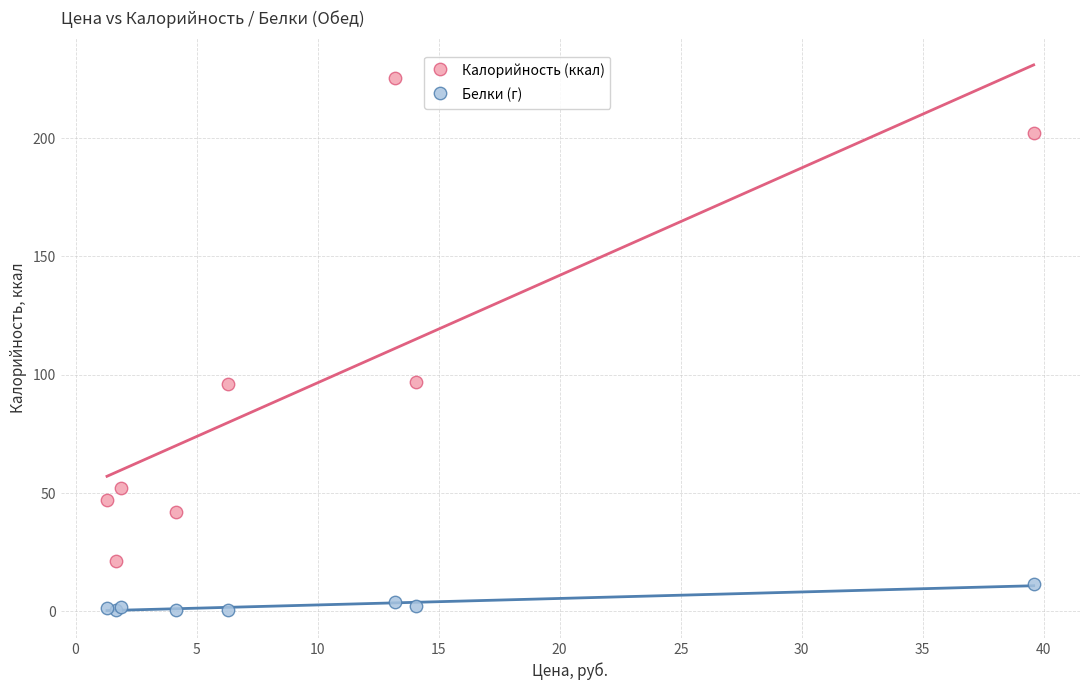

What are all the series names shown in the legend?

Калорийность (ккал), Белки (г)